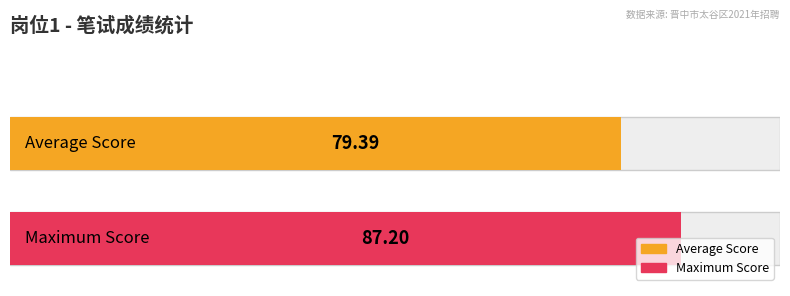

Is it true that the value at 靳涛 is 27.8?

False